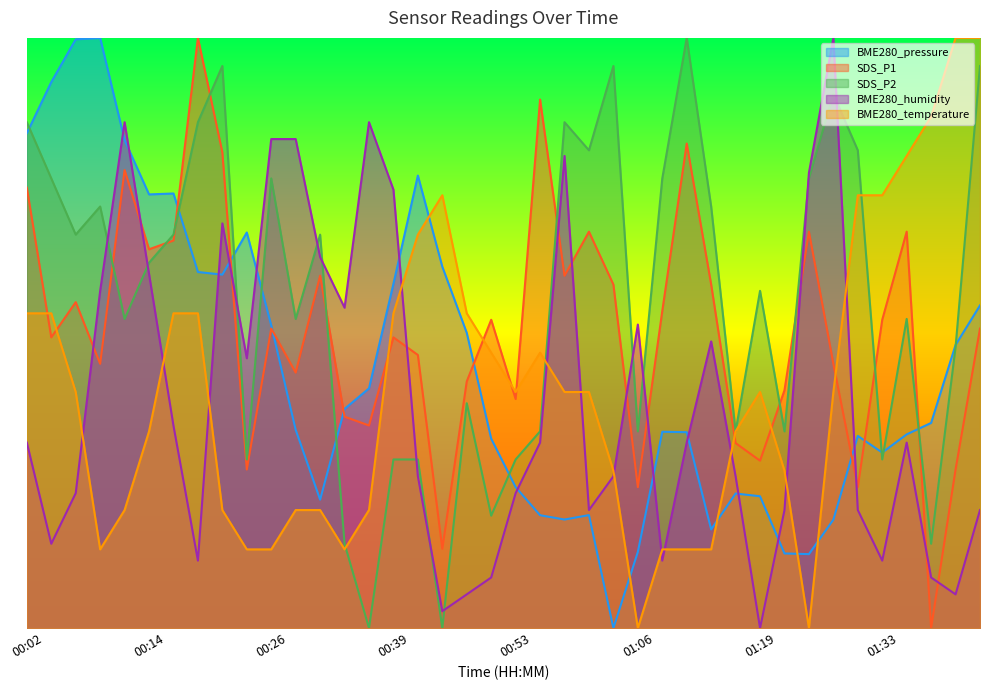

At 01:44, list the series in order from largest to smallest.

BME280_temperature, SDS_P2, BME280_pressure, SDS_P1, BME280_humidity